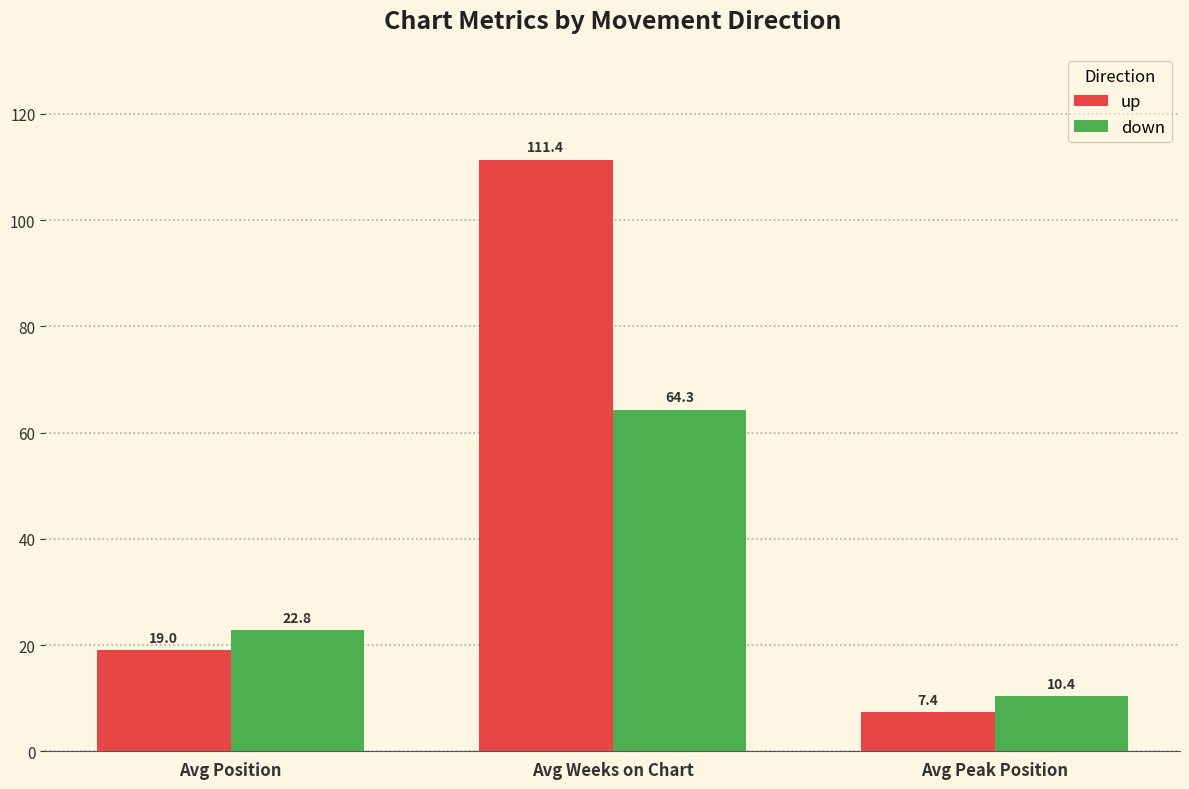

At which label is down closest to 37?

Avg Position